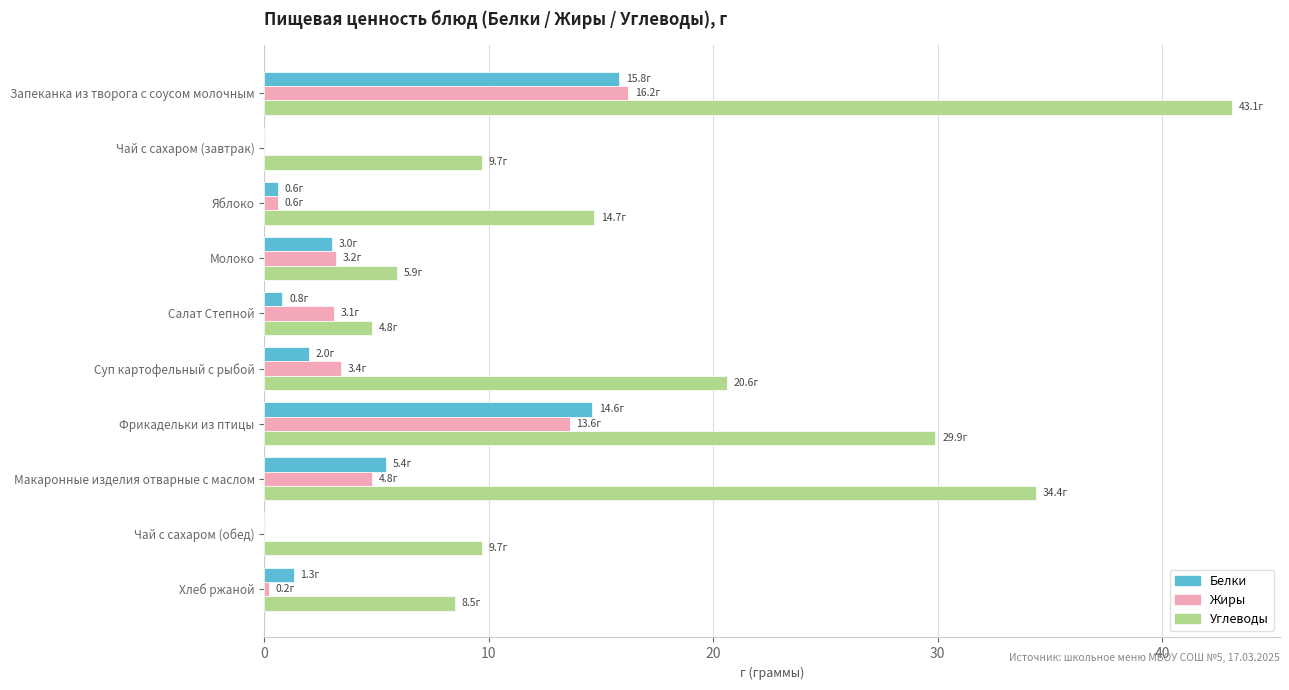

Between Яблоко and Молоко, which series saw the biggest shift?

Углеводы